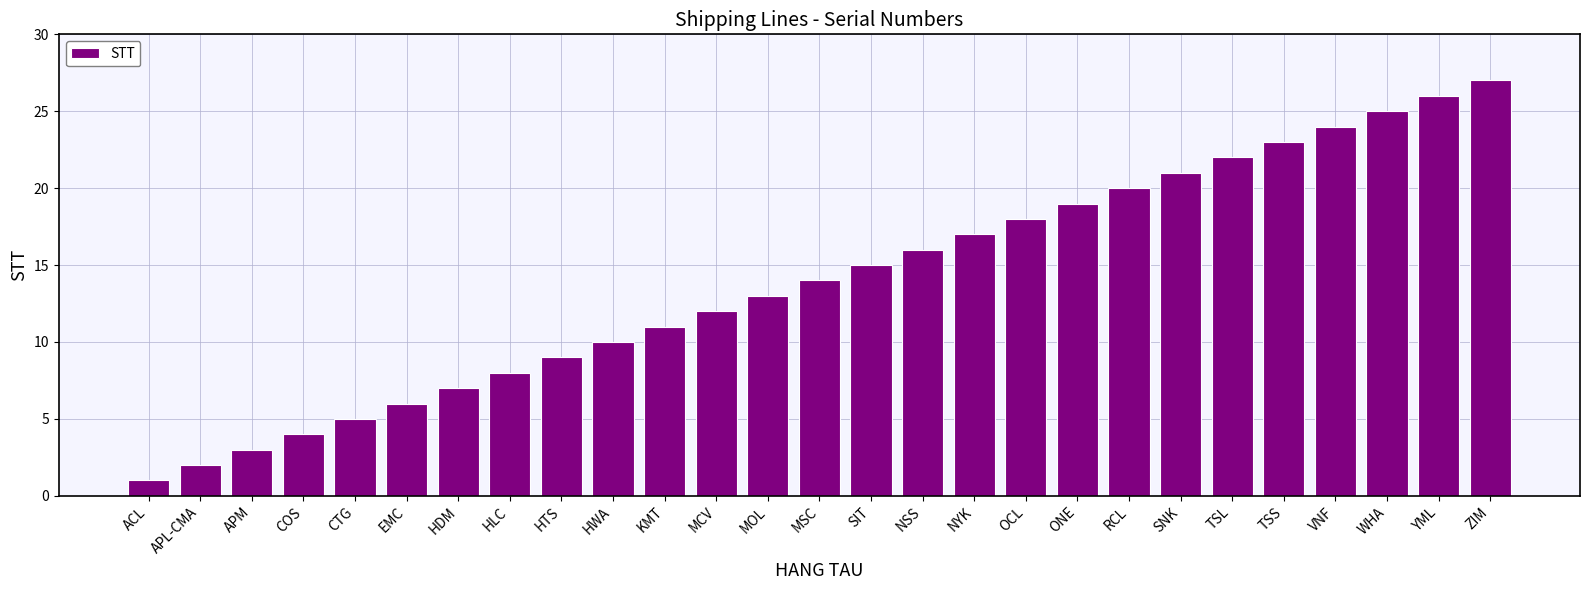

How many bars are there in total?

27